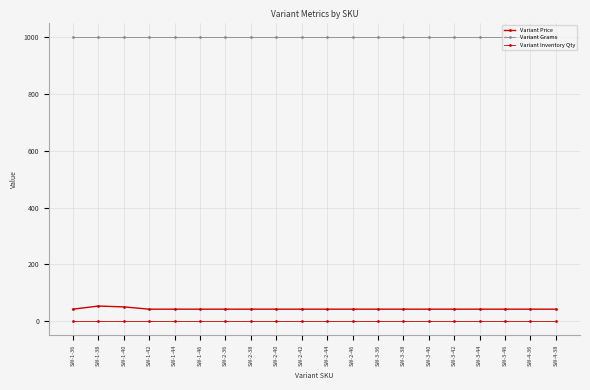

What is the average value of the Variant Price series?

44